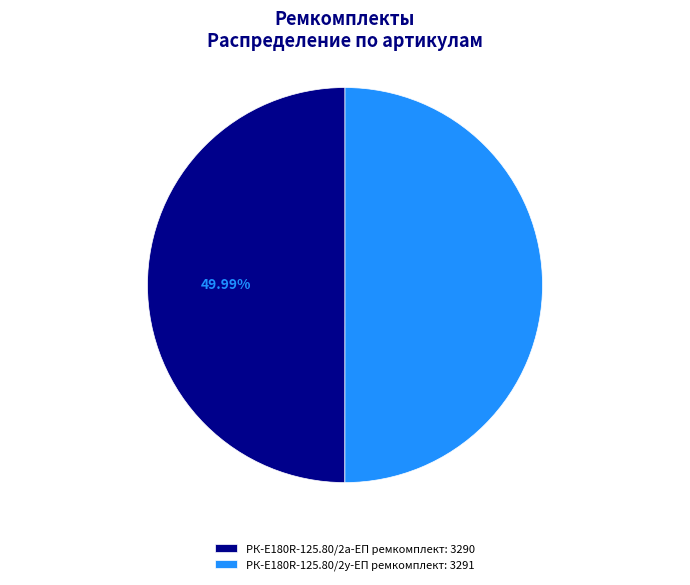

To the nearest percent, what portion does РК-E180R-125.80/2у-ЕП ремкомплект represent?

50%